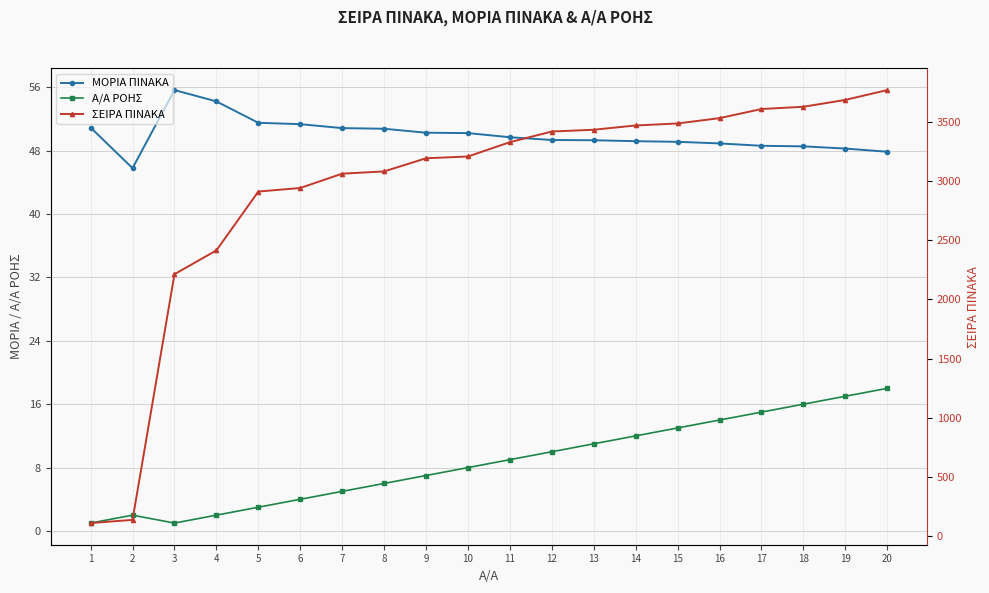

Which has a higher value, 16 or 4?

4